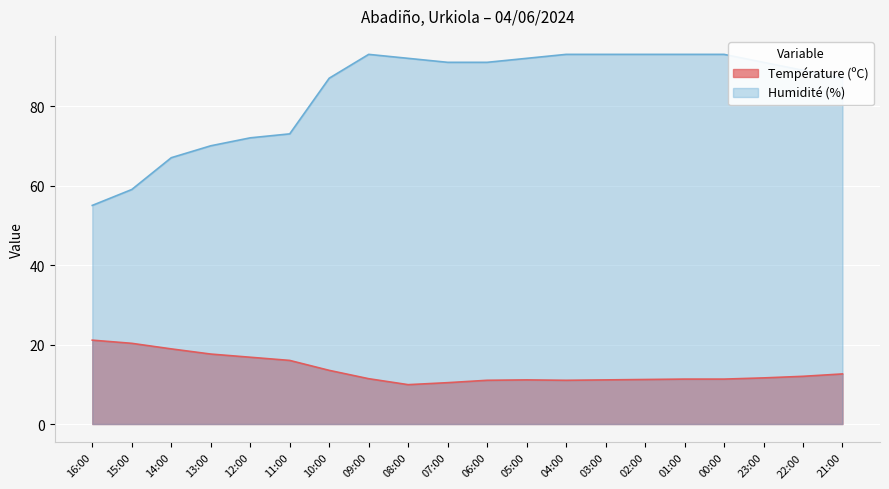

What is the total value across all series at 02:00?

104.2